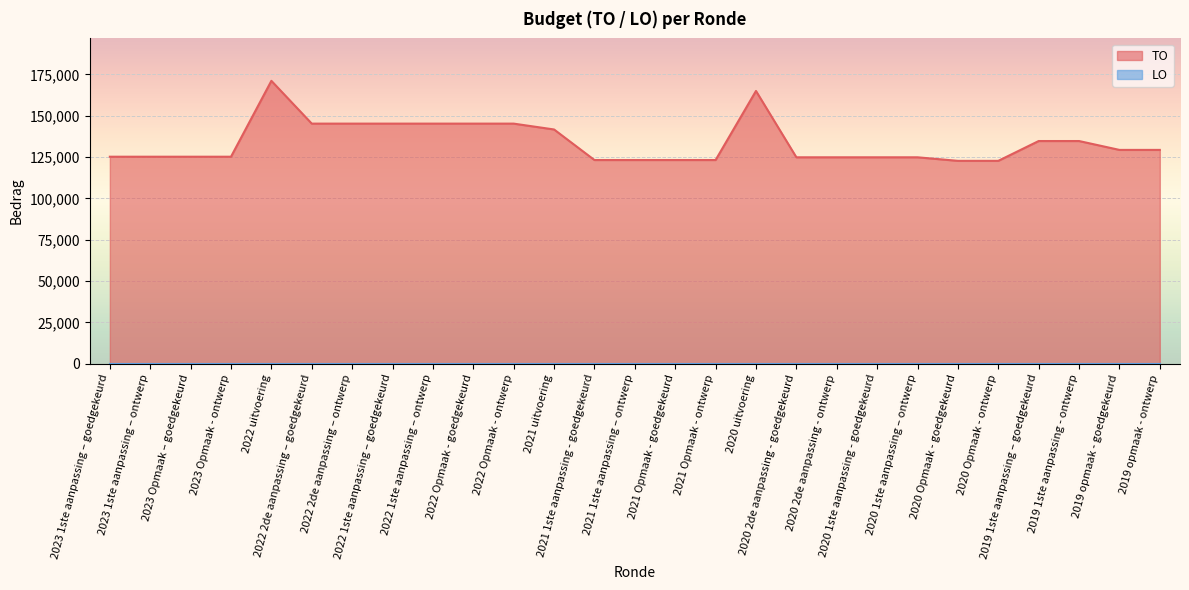

Rank the categories by value from highest to lowest.

2022 uitvoering, 2020 uitvoering, 2022 2de aanpassing – goedgekeurd, 2022 2de aanpassing – ontwerp, 2022 1ste aanpassing – goedgekeurd, 2022 1ste aanpassing – ontwerp, 2022 Opmaak - goedgekeurd, 2022 Opmaak - ontwerp, 2021 uitvoering, 2019 1ste aanpassing – goedgekeurd, 2019 1ste aanpassing - ontwerp, 2019 opmaak - goedgekeurd, 2019 opmaak - ontwerp, 2023 1ste aanpassing – goedgekeurd, 2023 1ste aanpassing – ontwerp, 2023 Opmaak – goedgekeurd, 2023 Opmaak - ontwerp, 2020 2de aanpassing - goedgekeurd, 2020 2de aanpassing - ontwerp, 2020 1ste aanpassing - goedgekeurd, 2020 1ste aanpassing – ontwerp, 2021 1ste aanpassing - goedgekeurd, 2021 1ste aanpassing – ontwerp, 2021 Opmaak - goedgekeurd, 2021 Opmaak - ontwerp, 2020 Opmaak - goedgekeurd, 2020 Opmaak - ontwerp